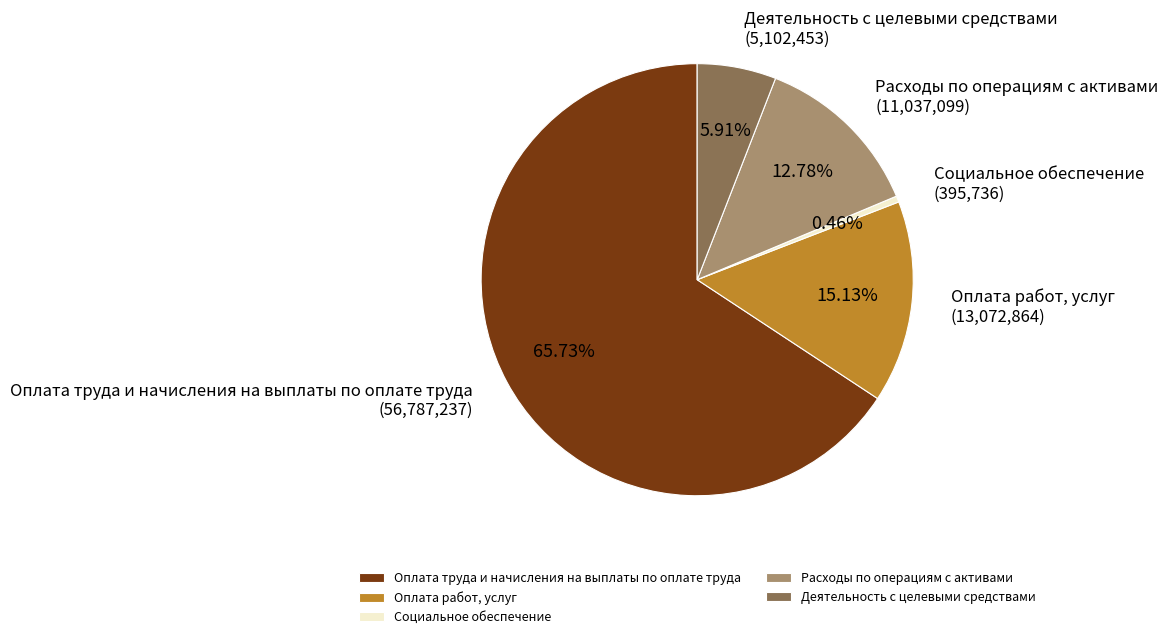

What percentage do Оплата труда и начисления на выплаты по оплате труда and Расходы по операциям с активами together represent?

78.5%